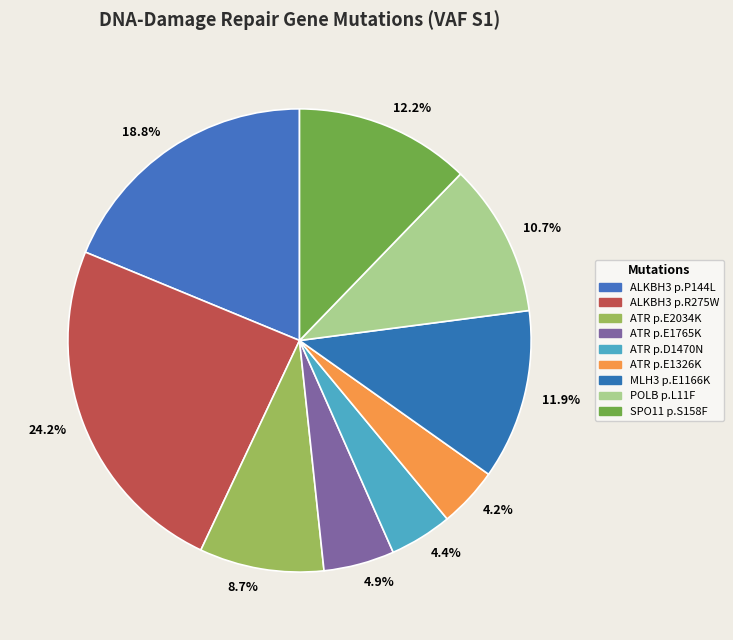

Count the number of slices in the pie.

9